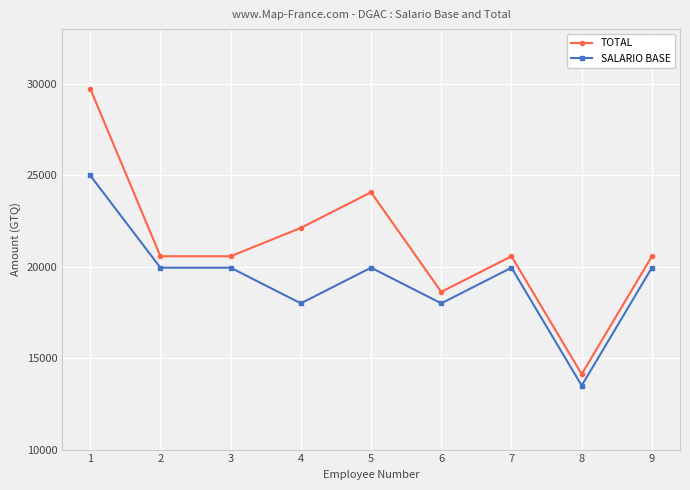

At how many categories does at least one series exceed 13993?

9